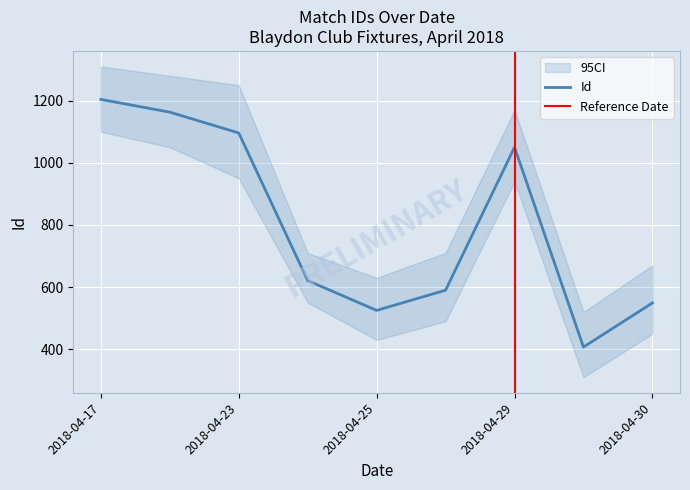

Is it true that the value at 2018-04-17 is 1204?

True